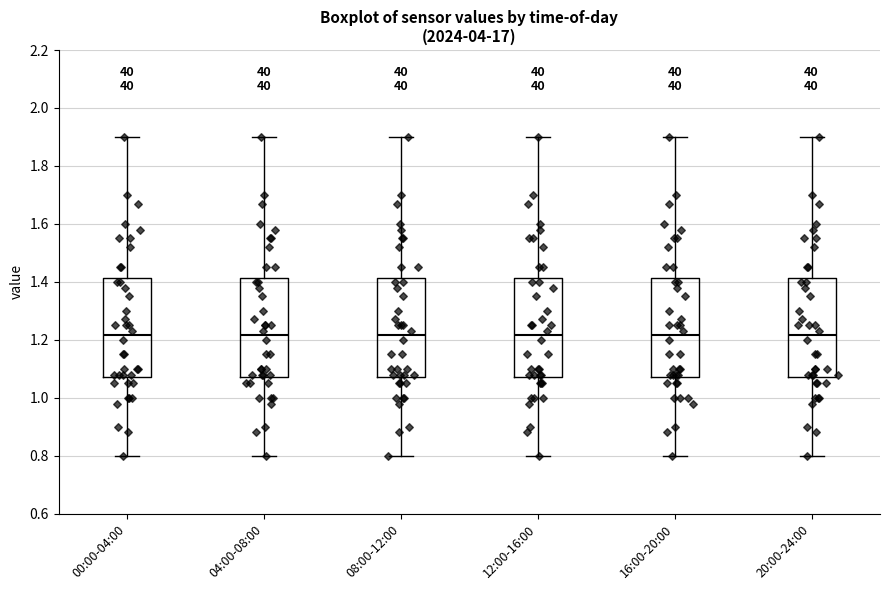

Reading left to right, transcribe this box plot: for each box, give where its median line is, the range the box spans, and where its two whiskers end, as read against the y-axis. The values are not printed on the chart, so give them approximately, as read against the axis.

00:00-04:00: median 1.22, box 1.08 to 1.42, whiskers 0.80 to 1.90
04:00-08:00: median 1.22, box 1.08 to 1.42, whiskers 0.80 to 1.90
08:00-12:00: median 1.22, box 1.08 to 1.42, whiskers 0.80 to 1.90
12:00-16:00: median 1.22, box 1.08 to 1.42, whiskers 0.80 to 1.90
16:00-20:00: median 1.22, box 1.08 to 1.42, whiskers 0.80 to 1.90
20:00-24:00: median 1.22, box 1.08 to 1.42, whiskers 0.80 to 1.90